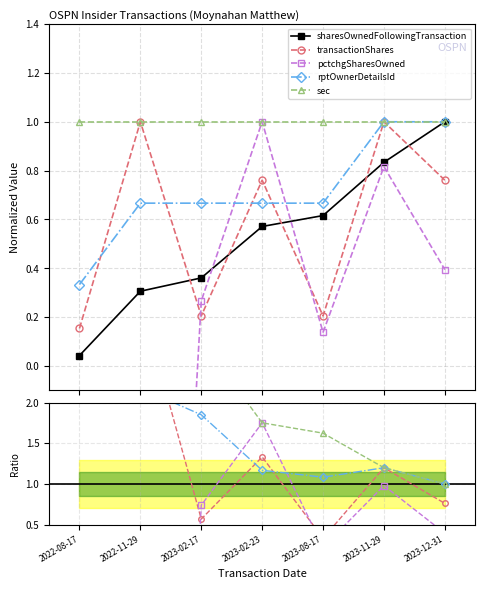

What value does the transactionShares series have at 2023-12-31?

0.8